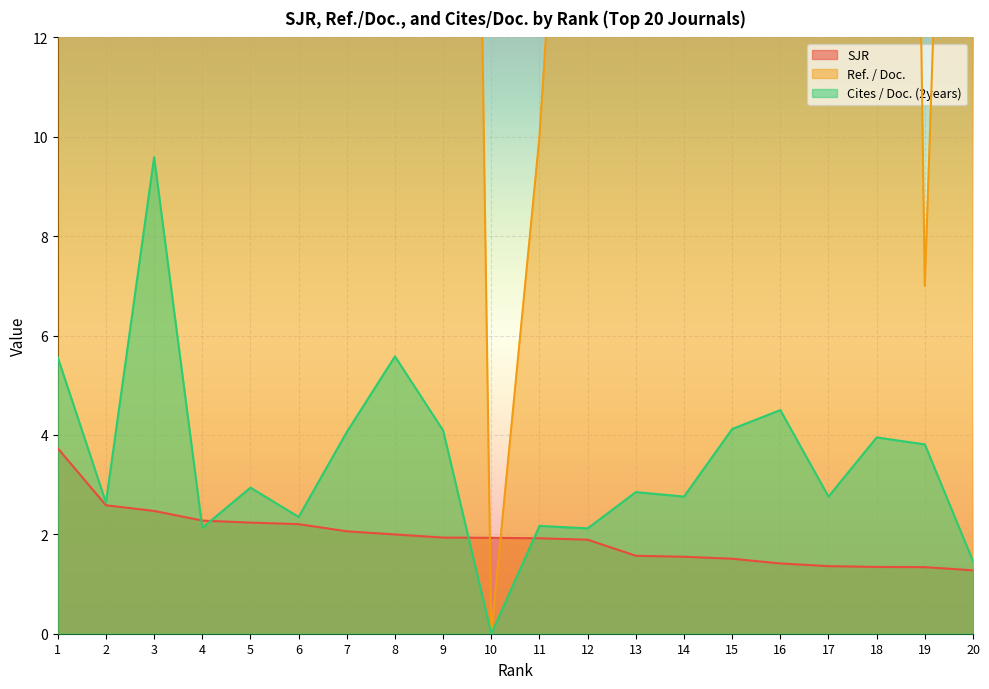

The value of SJR at 16 is 1.4. True or false?

True